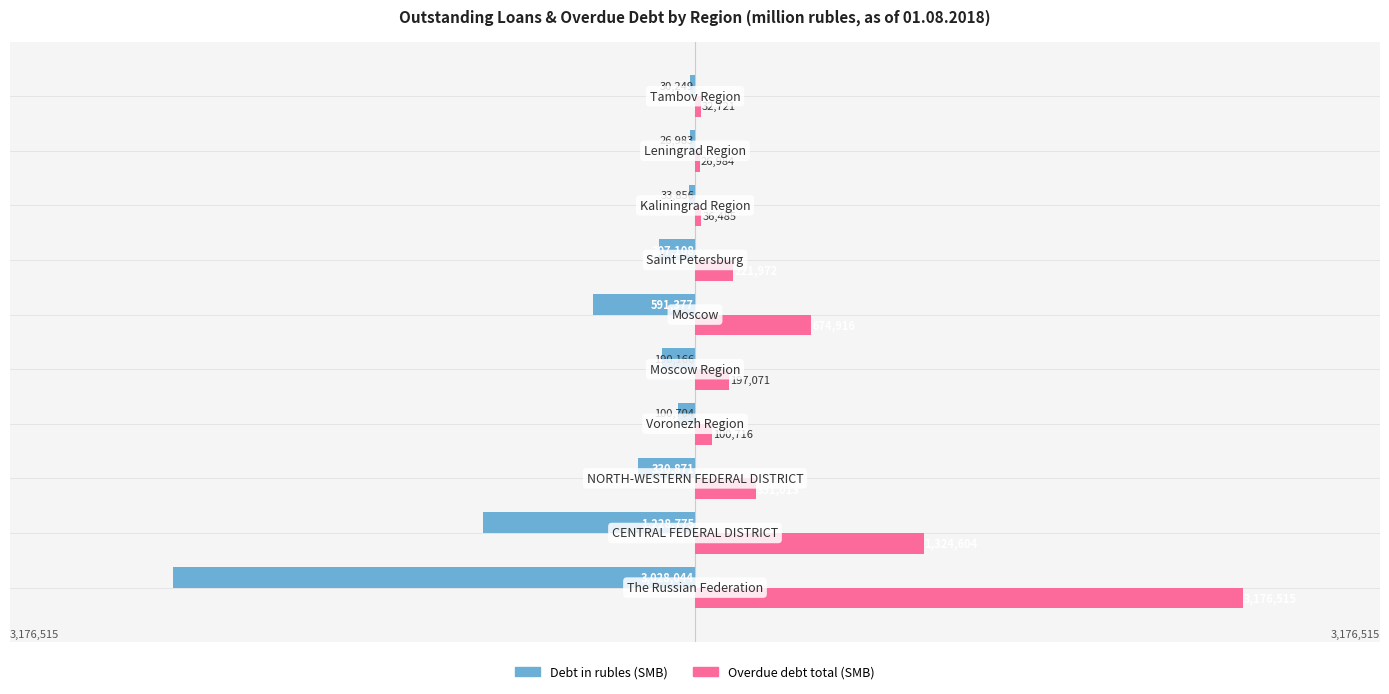

Which series has the largest total across all categories?

Overdue debt total (SMB)